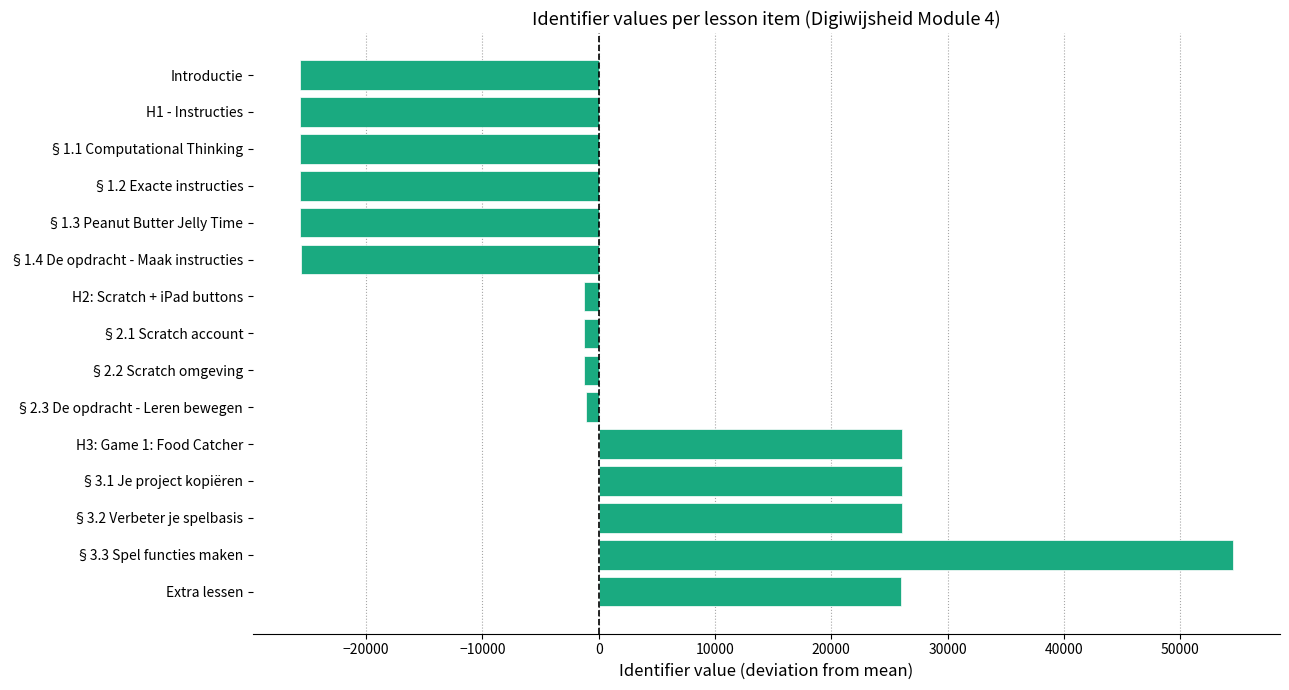

Which has a higher value, §1.2 Exacte instructies or Extra lessen?

Extra lessen